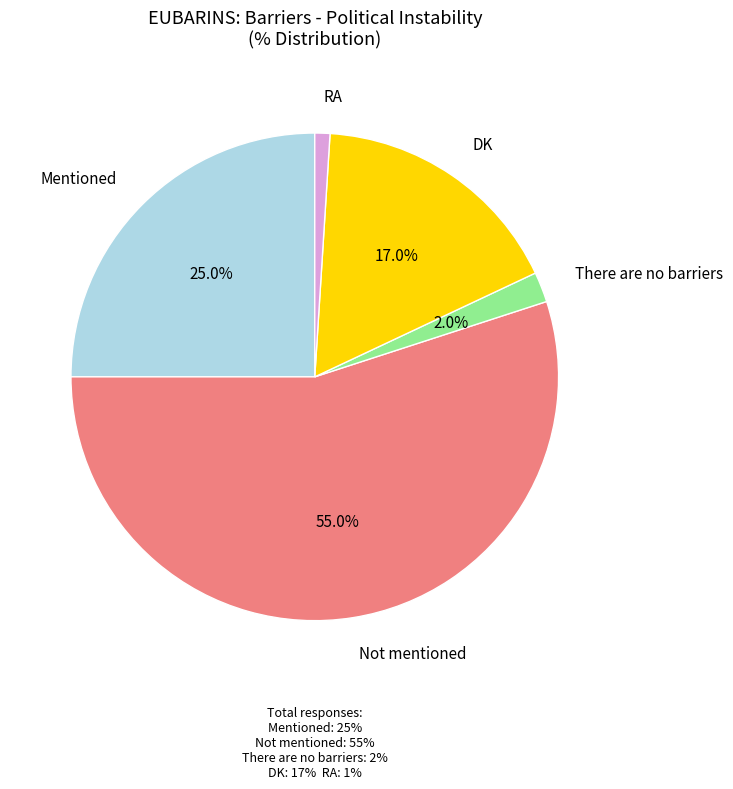

The Not mentioned slice represents 55% of the pie. True or false?

True